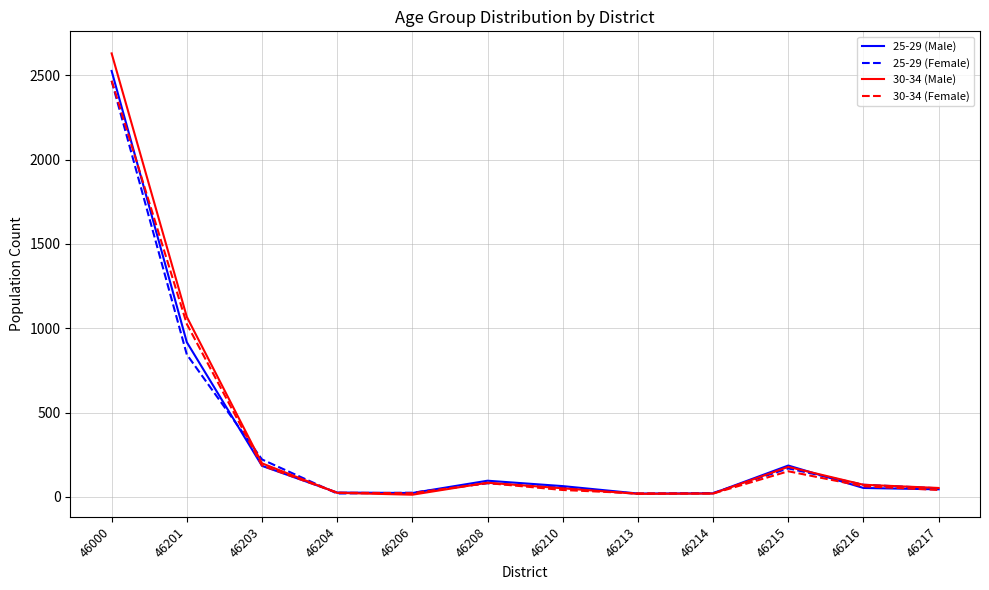

Which category has the highest value across all series?

46000